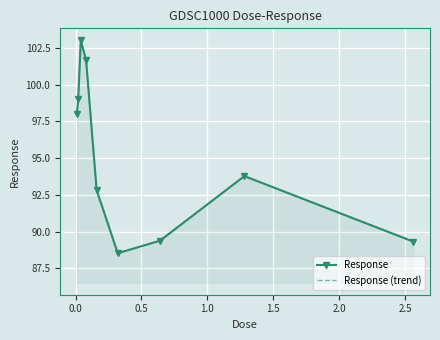

What is the approximate value of Response at 0.0?

99.0